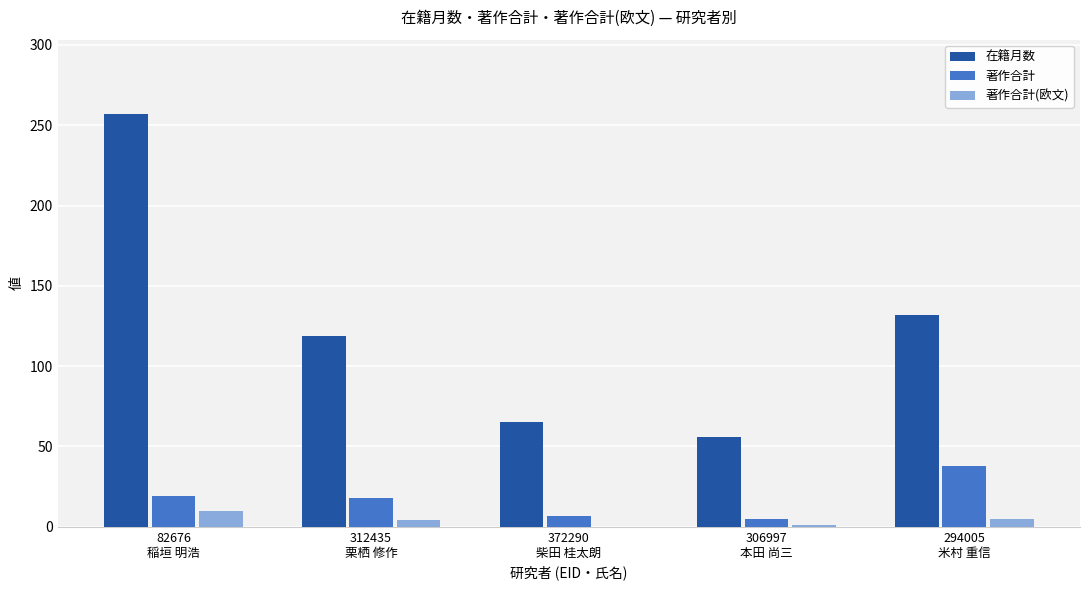

What is the greatest value displayed?

257